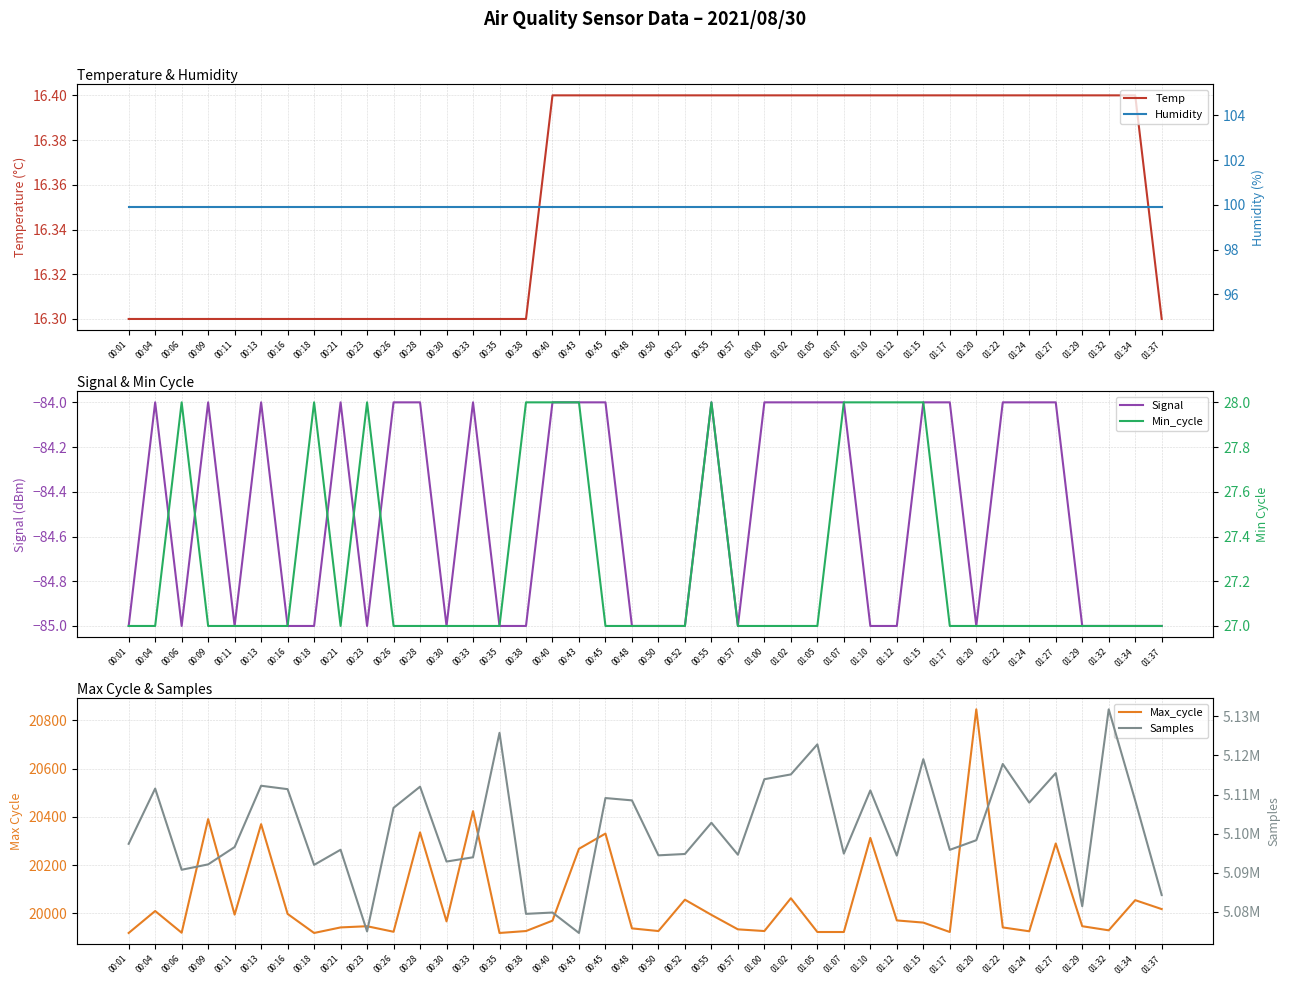

Reading left to right, transcribe all the data shown in this chart.

Temp: 00:01=16.3	00:04=16.3	00:06=16.3	00:09=16.3	00:11=16.3	00:13=16.3	00:16=16.3	00:18=16.3	00:21=16.3	00:23=16.3	00:26=16.3	00:28=16.3	00:30=16.3	00:33=16.3	00:35=16.3	00:38=16.3	00:40=16.4	00:43=16.4	00:45=16.4	00:48=16.4	00:50=16.4	00:52=16.4	00:55=16.4	00:57=16.4	01:00=16.4	01:02=16.4	01:05=16.4	01:07=16.4	01:10=16.4	01:12=16.4	01:15=16.4	01:17=16.4	01:20=16.4	01:22=16.4	01:24=16.4	01:27=16.4	01:29=16.4	01:32=16.4	01:34=16.4	01:37=16.3
Signal: 00:01=-85.0	00:04=-84.0	00:06=-85.0	00:09=-84.0	00:11=-85.0	00:13=-84.0	00:16=-85.0	00:18=-85.0	00:21=-84.0	00:23=-85.0	00:26=-84.0	00:28=-84.0	00:30=-85.0	00:33=-84.0	00:35=-85.0	00:38=-85.0	00:40=-84.0	00:43=-84.0	00:45=-84.0	00:48=-85.0	00:50=-85.0	00:52=-85.0	00:55=-84.0	00:57=-85.0	01:00=-84.0	01:02=-84.0	01:05=-84.0	01:07=-84.0	01:10=-85.0	01:12=-85.0	01:15=-84.0	01:17=-84.0	01:20=-85.0	01:22=-84.0	01:24=-84.0	01:27=-84.0	01:29=-85.0	01:32=-85.0	01:34=-85.0	01:37=-85.0
Max_cycle: 00:01=19919.0	00:04=20010.0	00:06=19920.0	00:09=20391.0	00:11=19995.0	00:13=20370.0	00:16=19998.0	00:18=19919.0	00:21=19942.0	00:23=19947.0	00:26=19924.0	00:28=20336.0	00:30=19967.0	00:33=20424.0	00:35=19919.0	00:38=19927.0	00:40=19970.0	00:43=20268.0	00:45=20331.0	00:48=19938.0	00:50=19927.0	00:52=20057.0	00:55=19994.0	00:57=19934.0	01:00=19927.0	01:02=20063.0	01:05=19923.0	01:07=19923.0	01:10=20313.0	01:12=19971.0	01:15=19962.0	01:17=19923.0	01:20=20846.0	01:22=19942.0	01:24=19926.0	01:27=20290.0	01:29=19947.0	01:32=19930.0	01:34=20055.0	01:37=20018.0
Humidity: 00:01=99.9	00:04=99.9	00:06=99.9	00:09=99.9	00:11=99.9	00:13=99.9	00:16=99.9	00:18=99.9	00:21=99.9	00:23=99.9	00:26=99.9	00:28=99.9	00:30=99.9	00:33=99.9	00:35=99.9	00:38=99.9	00:40=99.9	00:43=99.9	00:45=99.9	00:48=99.9	00:50=99.9	00:52=99.9	00:55=99.9	00:57=99.9	01:00=99.9	01:02=99.9	01:05=99.9	01:07=99.9	01:10=99.9	01:12=99.9	01:15=99.9	01:17=99.9	01:20=99.9	01:22=99.9	01:24=99.9	01:27=99.9	01:29=99.9	01:32=99.9	01:34=99.9	01:37=99.9
Min_cycle: 00:01=27.0	00:04=27.0	00:06=28.0	00:09=27.0	00:11=27.0	00:13=27.0	00:16=27.0	00:18=28.0	00:21=27.0	00:23=28.0	00:26=27.0	00:28=27.0	00:30=27.0	00:33=27.0	00:35=27.0	00:38=28.0	00:40=28.0	00:43=28.0	00:45=27.0	00:48=27.0	00:50=27.0	00:52=27.0	00:55=28.0	00:57=27.0	01:00=27.0	01:02=27.0	01:05=27.0	01:07=28.0	01:10=28.0	01:12=28.0	01:15=28.0	01:17=27.0	01:20=27.0	01:22=27.0	01:24=27.0	01:27=27.0	01:29=27.0	01:32=27.0	01:34=27.0	01:37=27.0
Samples: 00:01=5097403.0	00:04=5111536.0	00:06=5090768.0	00:09=5092143.0	00:11=5096580.0	00:13=5112258.0	00:16=5111387.0	00:18=5092010.0	00:21=5095889.0	00:23=5074999.0	00:26=5106609.0	00:28=5112023.0	00:30=5092868.0	00:33=5093960.0	00:35=5125799.0	00:38=5079487.0	00:40=5079826.0	00:43=5074599.0	00:45=5109112.0	00:48=5108518.0	00:50=5094457.0	00:52=5094804.0	00:55=5102788.0	00:57=5094615.0	01:00=5113933.0	01:02=5115156.0	01:05=5122837.0	01:07=5094902.0	01:10=5111061.0	01:12=5094387.0	01:15=5119049.0	01:17=5095863.0	01:20=5098322.0	01:22=5117824.0	01:24=5107934.0	01:27=5115482.0	01:29=5081443.0	01:32=5131803.0	01:34=5108479.0	01:37=5084305.0